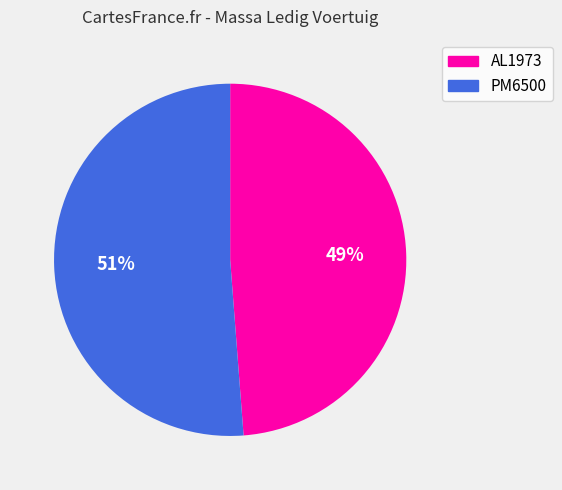

What percentage is the PM6500 slice, to the nearest percent?

51%